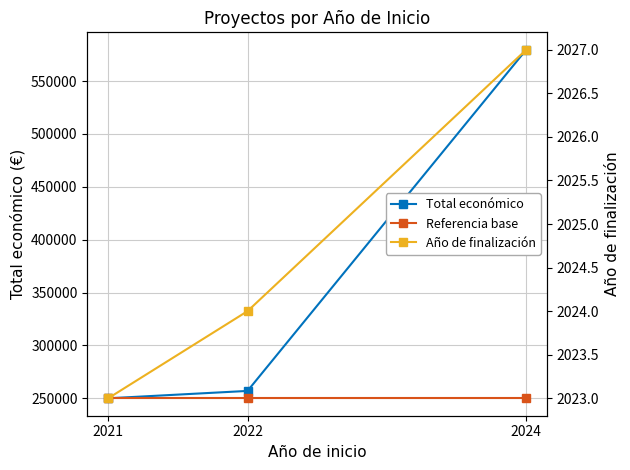

The value of Referencia base at 2021 is 250021.5. True or false?

True